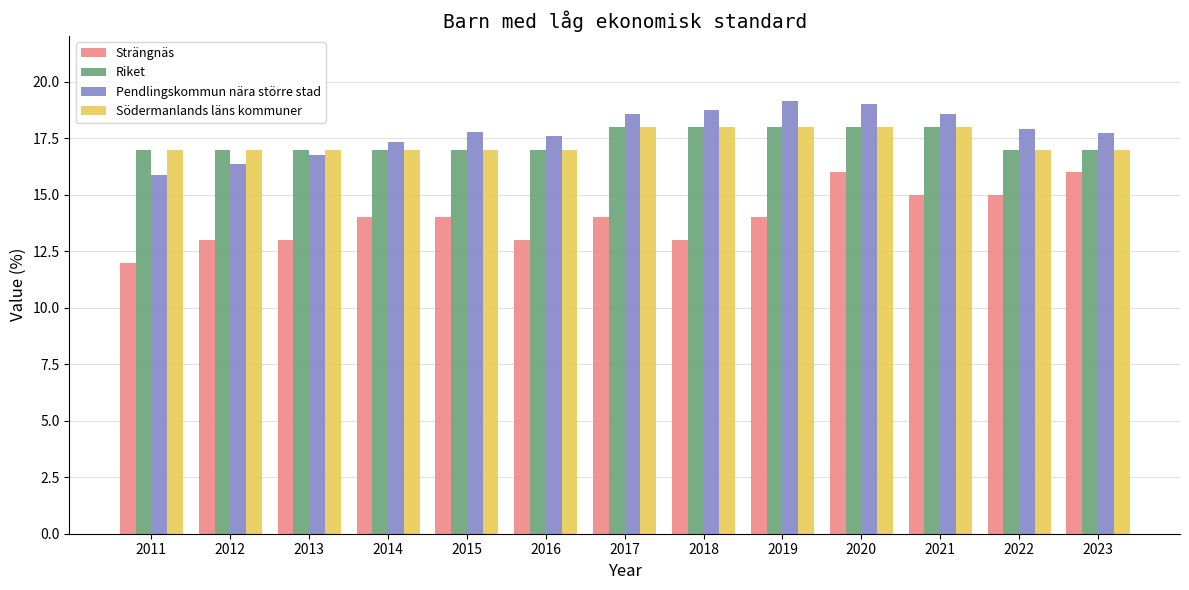

What are all the series names shown in the legend?

Strängnäs, Riket, Pendlingskommun nära större stad, Södermanlands läns kommuner